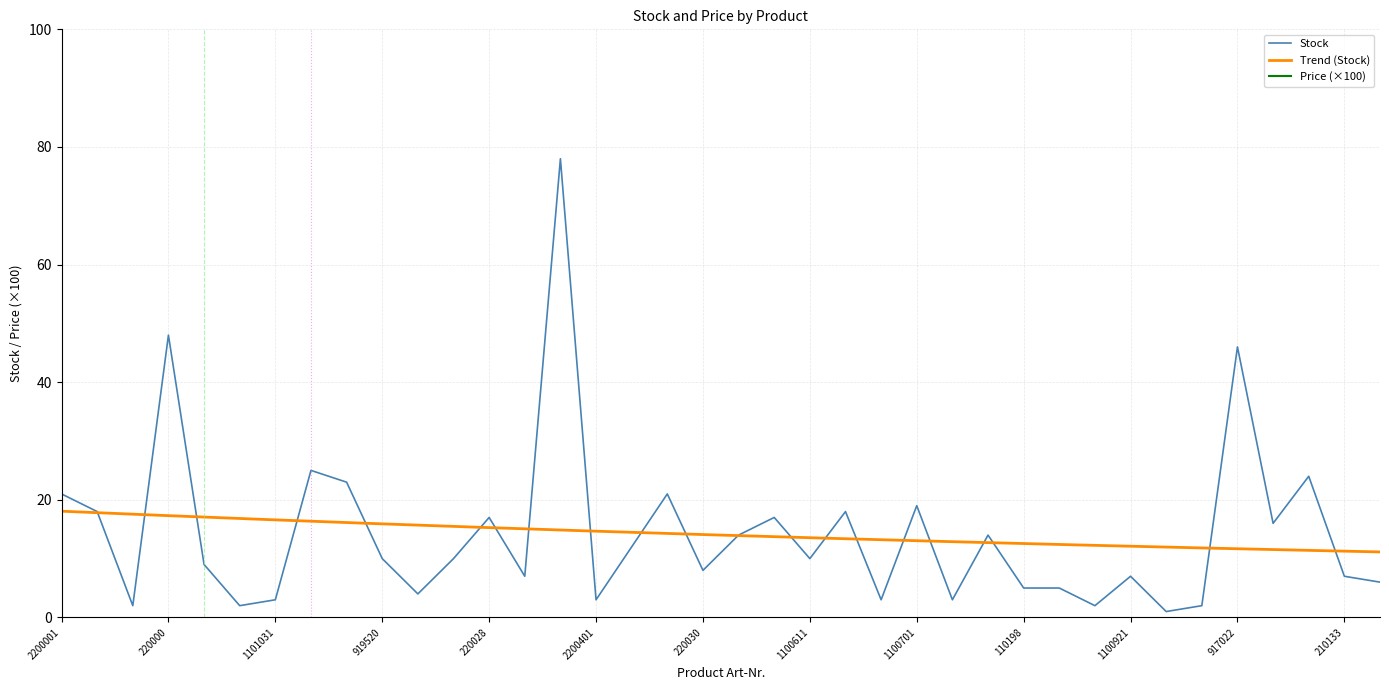

Between 220020 and 2200021, which is larger?

220020